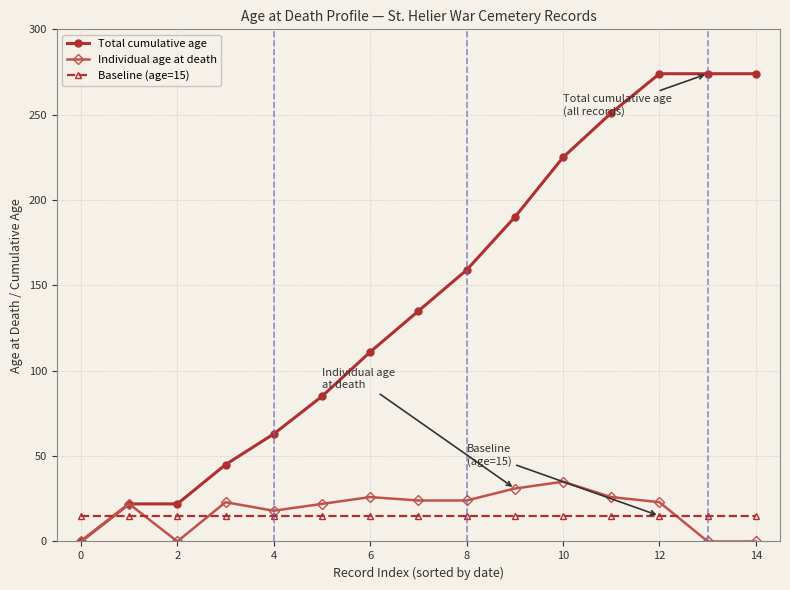

List the series in order of their peak value, lowest first.

Baseline (age=15), Individual age at death, Total cumulative age